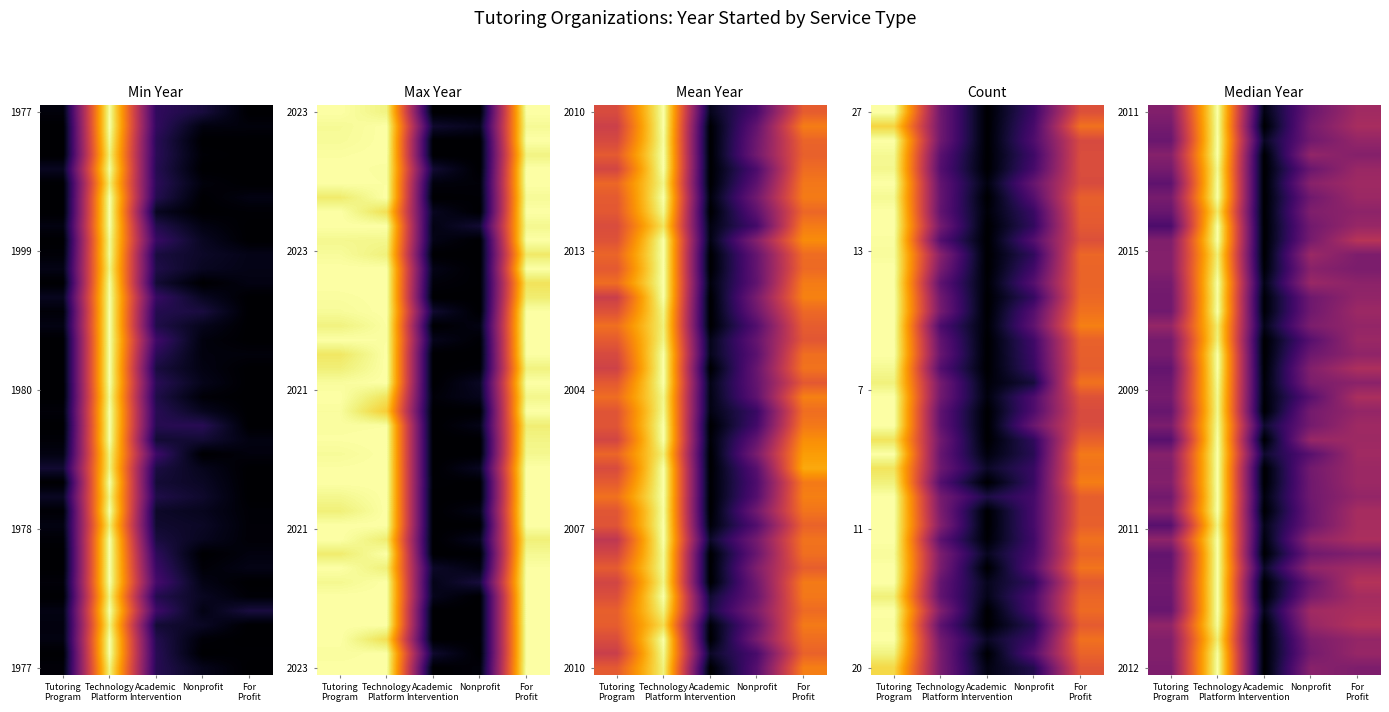

What is the total value across all series at Nonprofit?

13.5